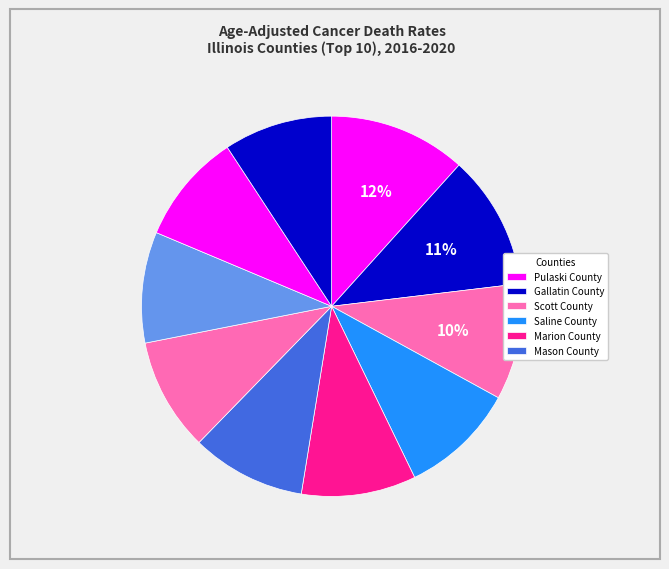

To the nearest percent, what is the average slice percentage?

10%